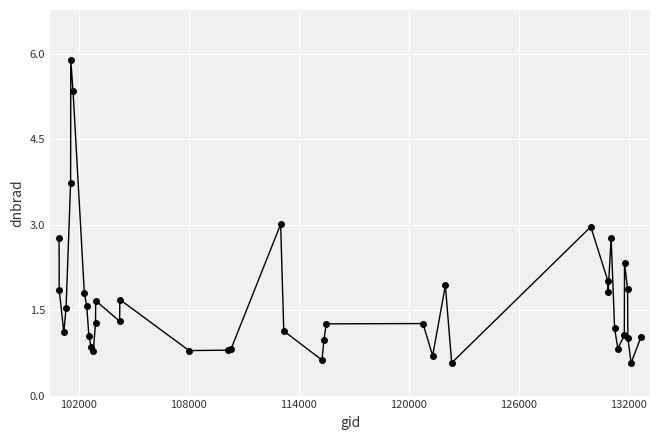

What is the value of the 1st point from the left?

2.8